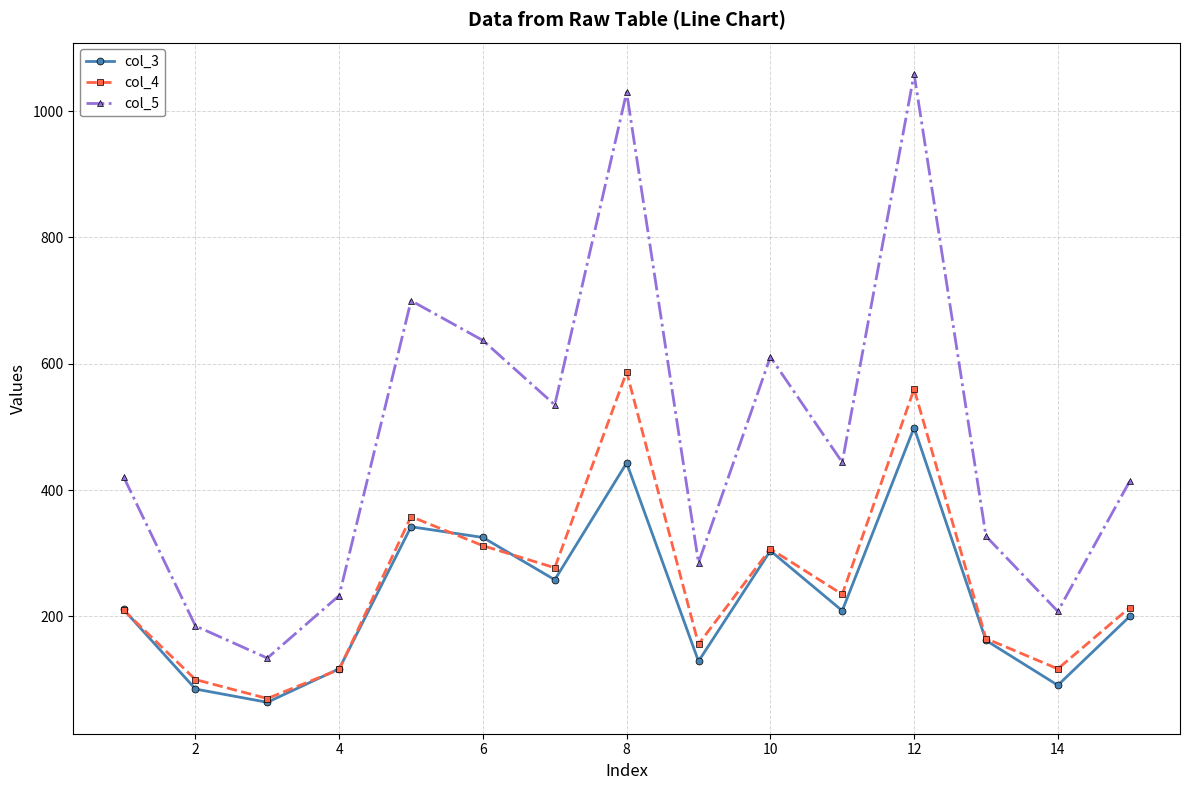

True or false: col_5 and col_4 cross at least once.

False